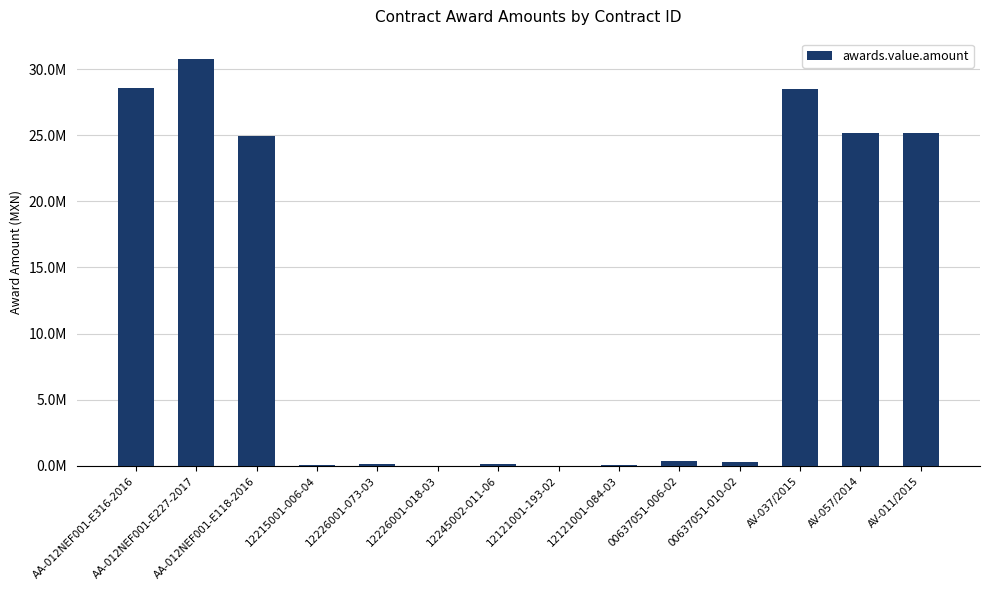

What is the minimum value shown in the chart?

3787.5